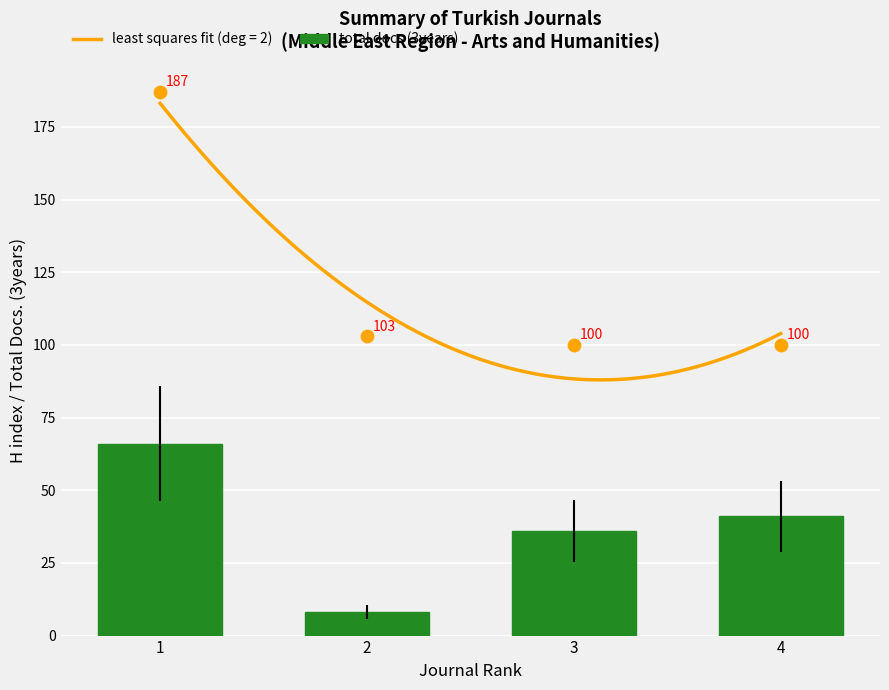

Between 2 and 3, which is larger?

3